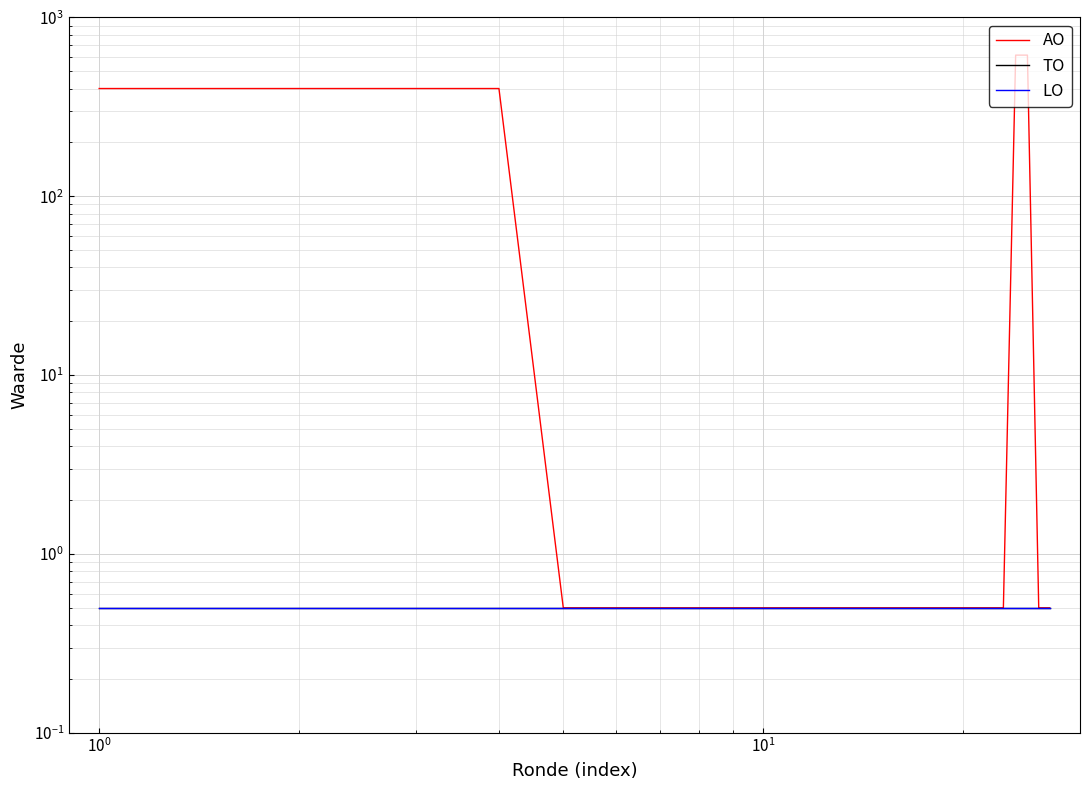

What are all the series names shown in the legend?

AO, TO, LO